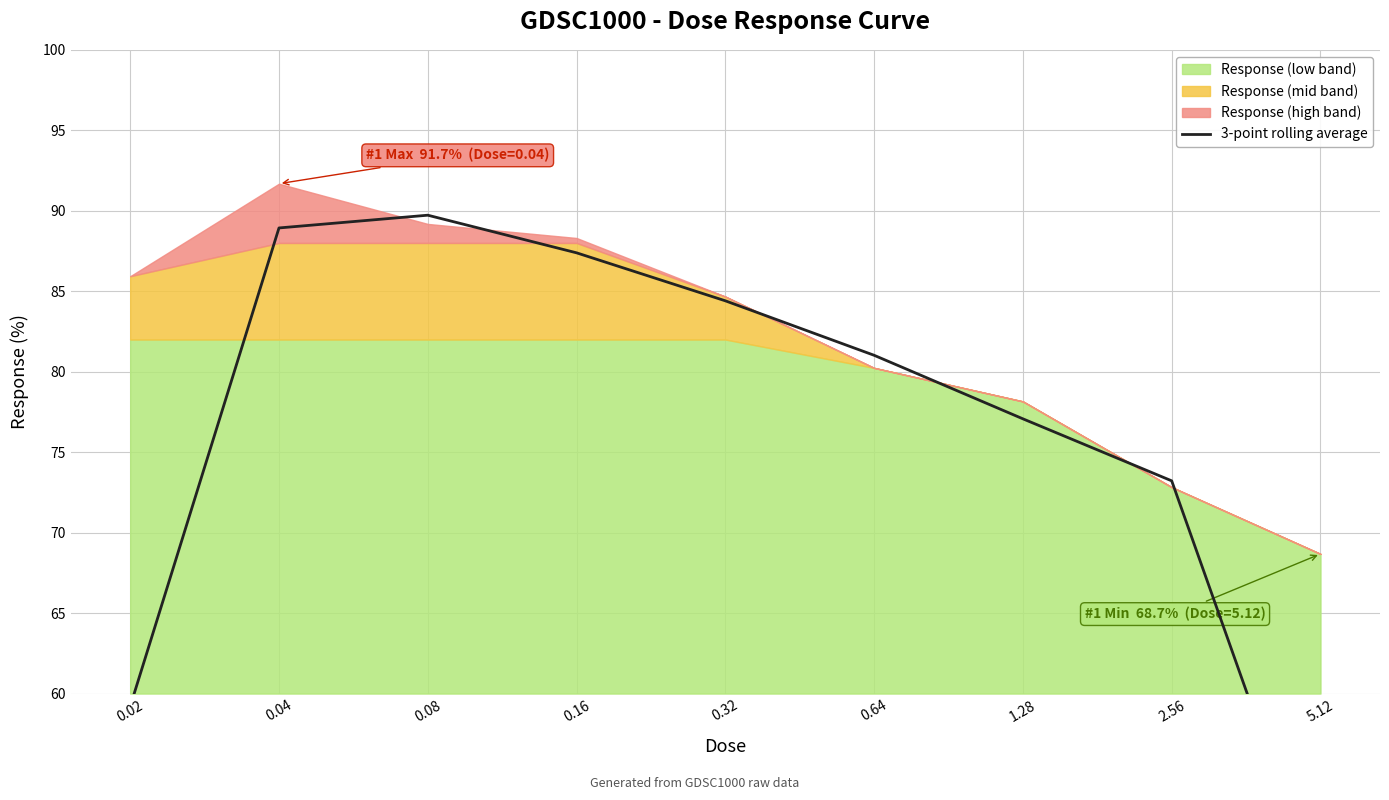

What is the label of the 8th point from the right?

0.04